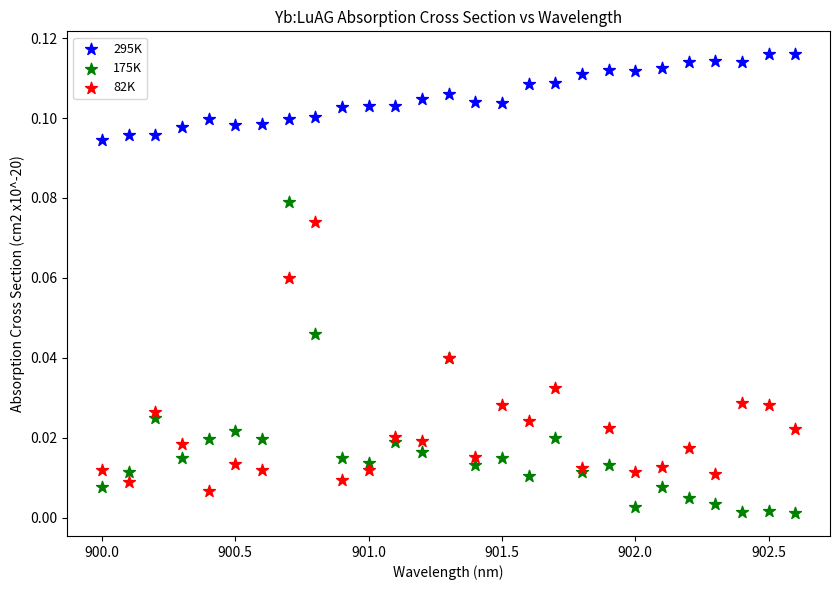

What are all the series names shown in the legend?

295K, 175K, 82K